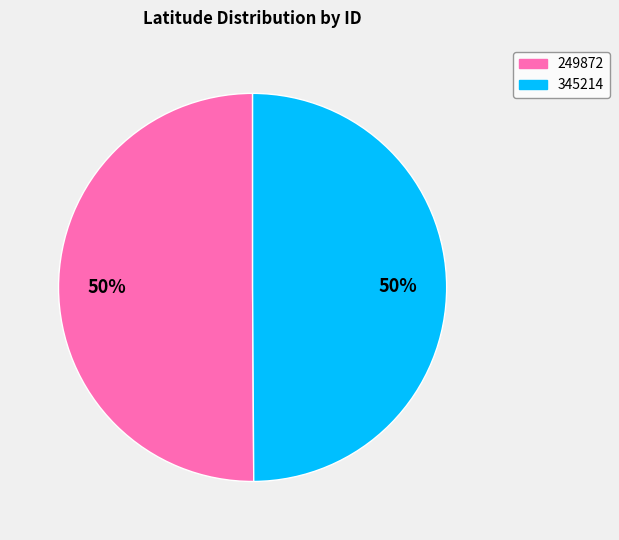

To the nearest percent, what is the average slice percentage?

50%